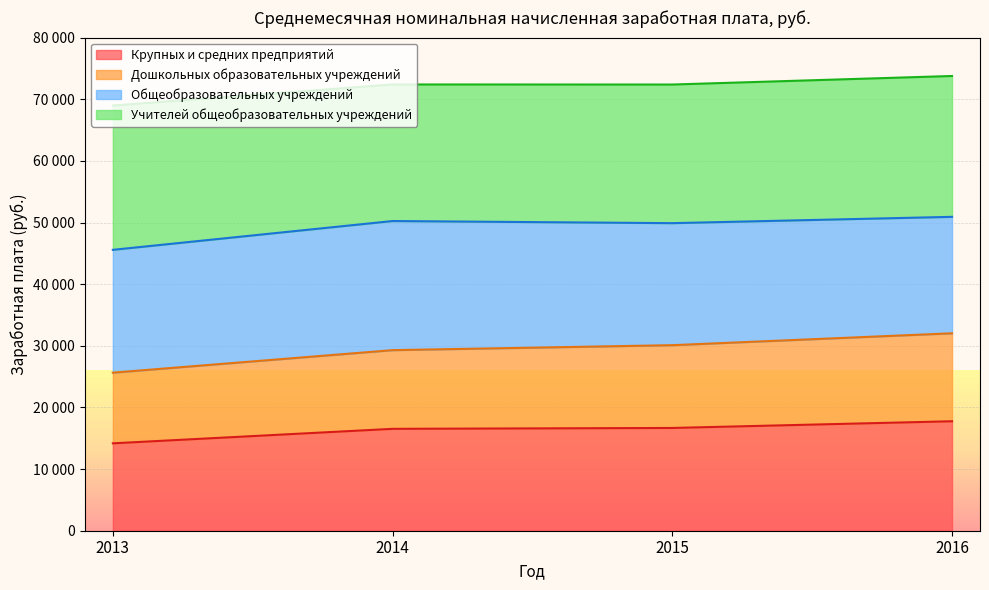

Is it true that Крупных и средних предприятий equals 16530.6 at 2014?

True